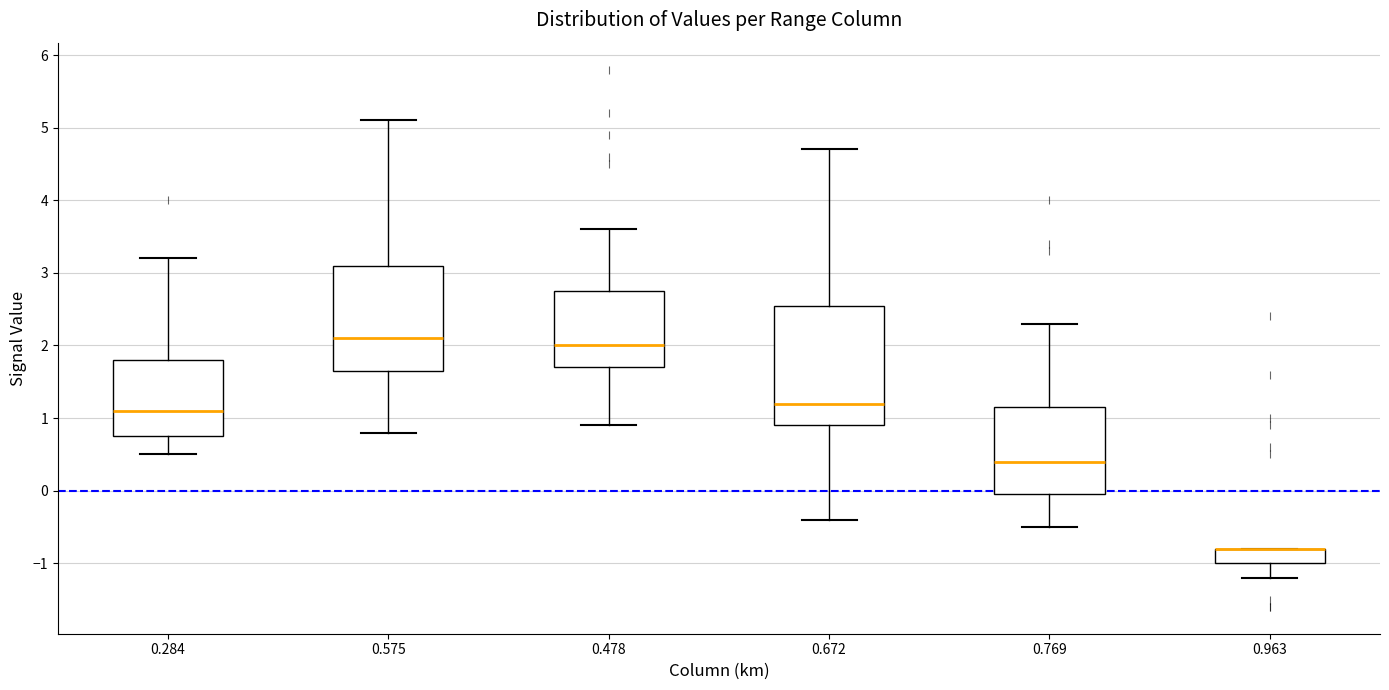

Comparing the boxes themselves (not the whiskers), which one is the tallest?

0.672